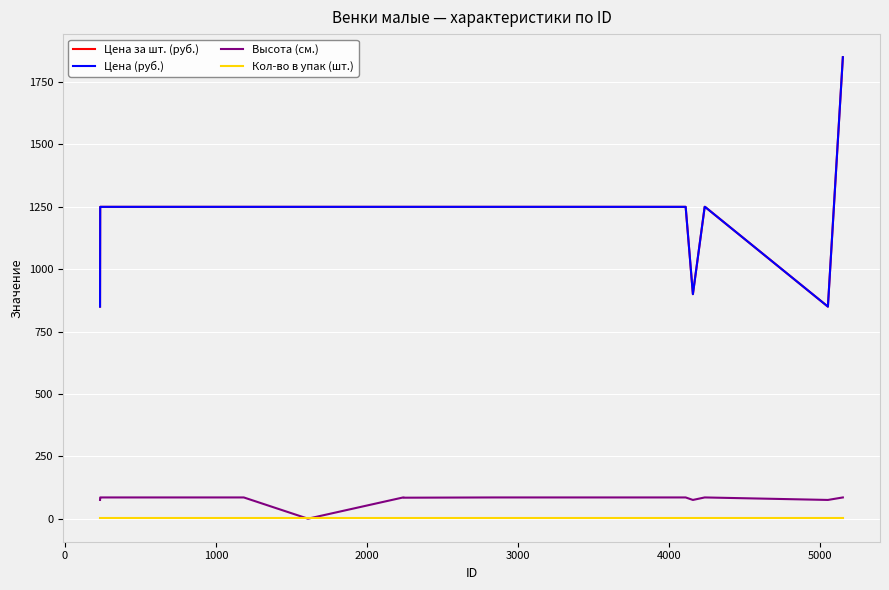

Does the chart have visible grid lines?

Yes